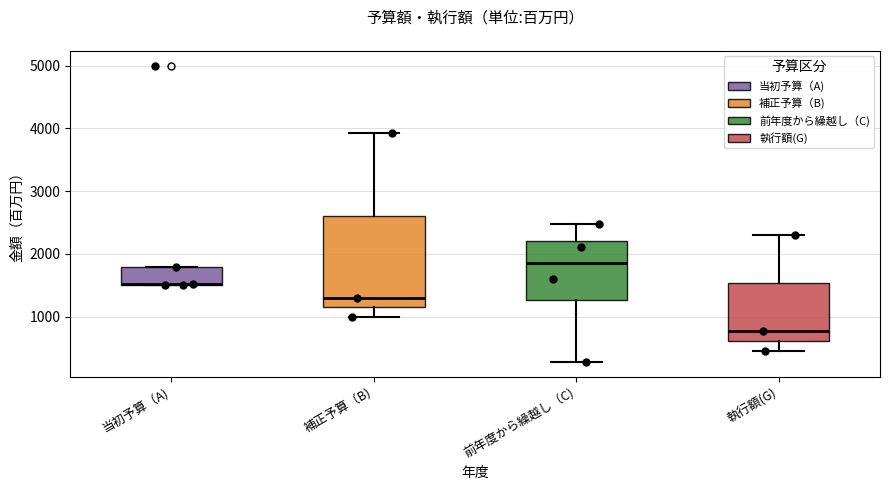

Reading left to right, transcribe this box plot: for each box, give where its median line is, the range the box spans, and where its two whiskers end, as read against the y-axis. The values are not printed on the chart, so give them approximately, as read against the axis.

当初予算（A): median 1500 (drawn on the box's lower edge), box 1500 to 1800, whiskers 1500 to 1800
補正予算（B): median 1300, box 1200 to 2600, whiskers 1000 to 3900
前年度から繰越し（C): median 1900, box 1300 to 2200, whiskers 300 to 2500
執行額(G): median 800, box 600 to 1500, whiskers 500 to 2300